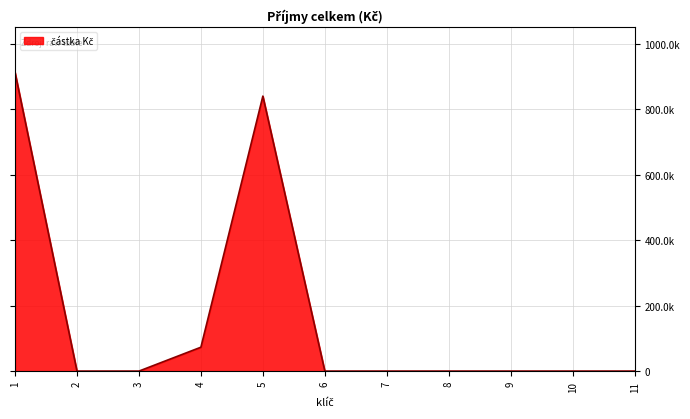

Is it true that the value at 5 is 1461232?

False